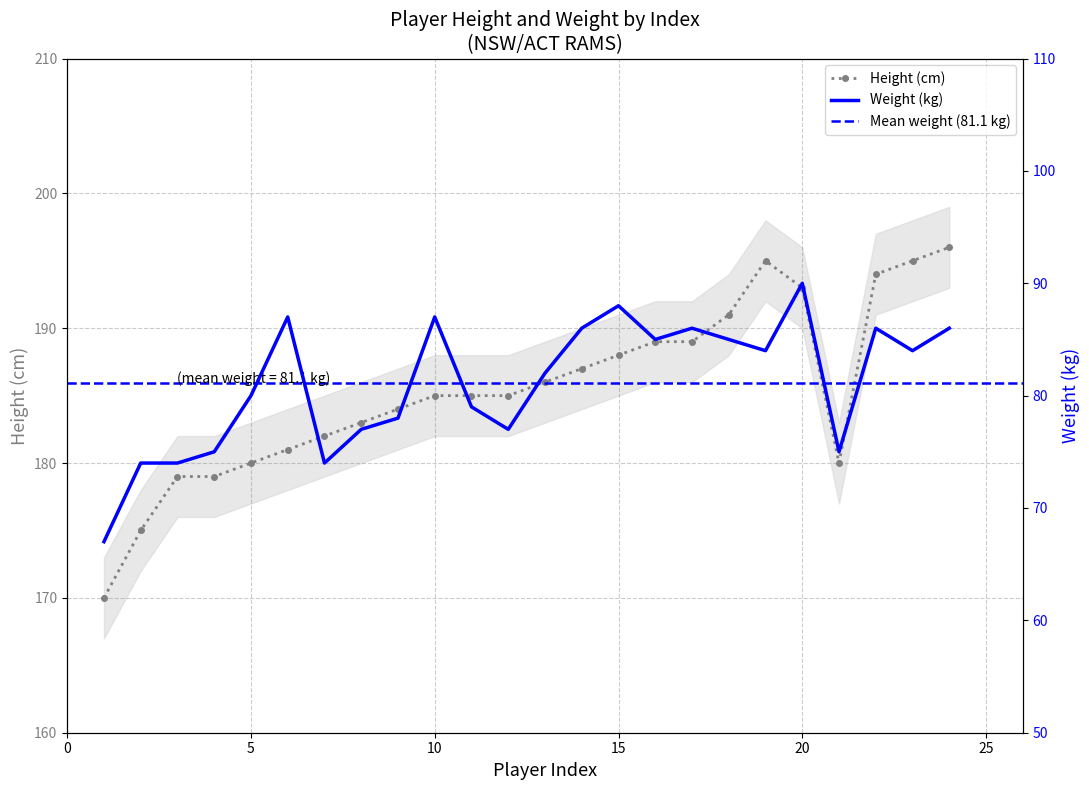

True or false: Weight (kg) and Height (cm) cross at least once.

False